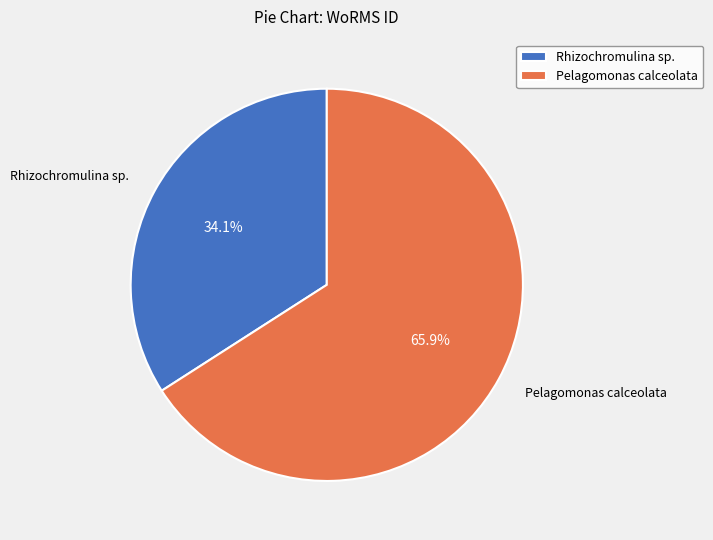

What is the ratio of the value at Rhizochromulina sp. to the value at Pelagomonas calceolata?

0.5